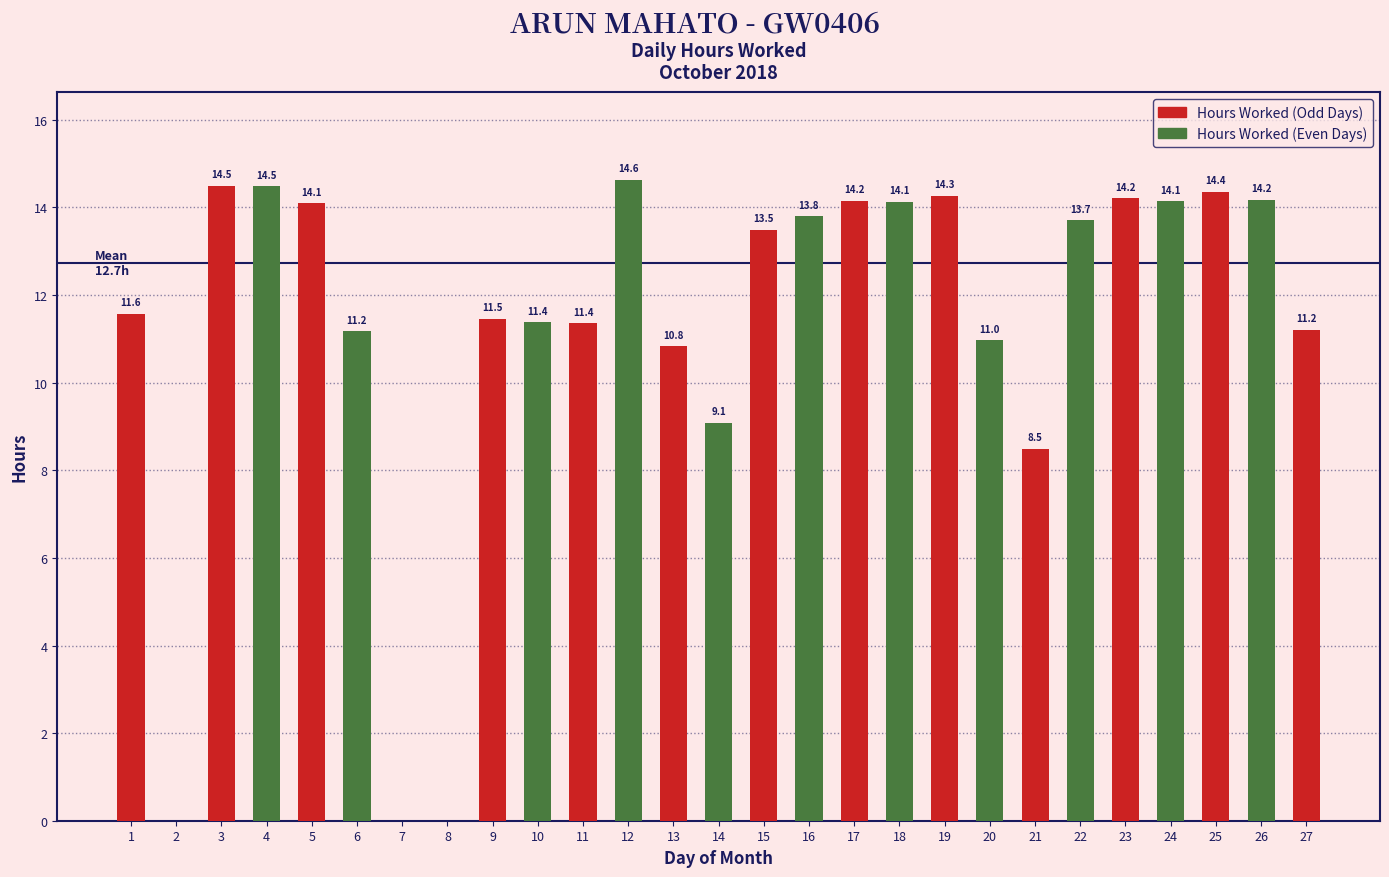

Is it true that Hours Worked (Low) equals 9.4 at 17?

False